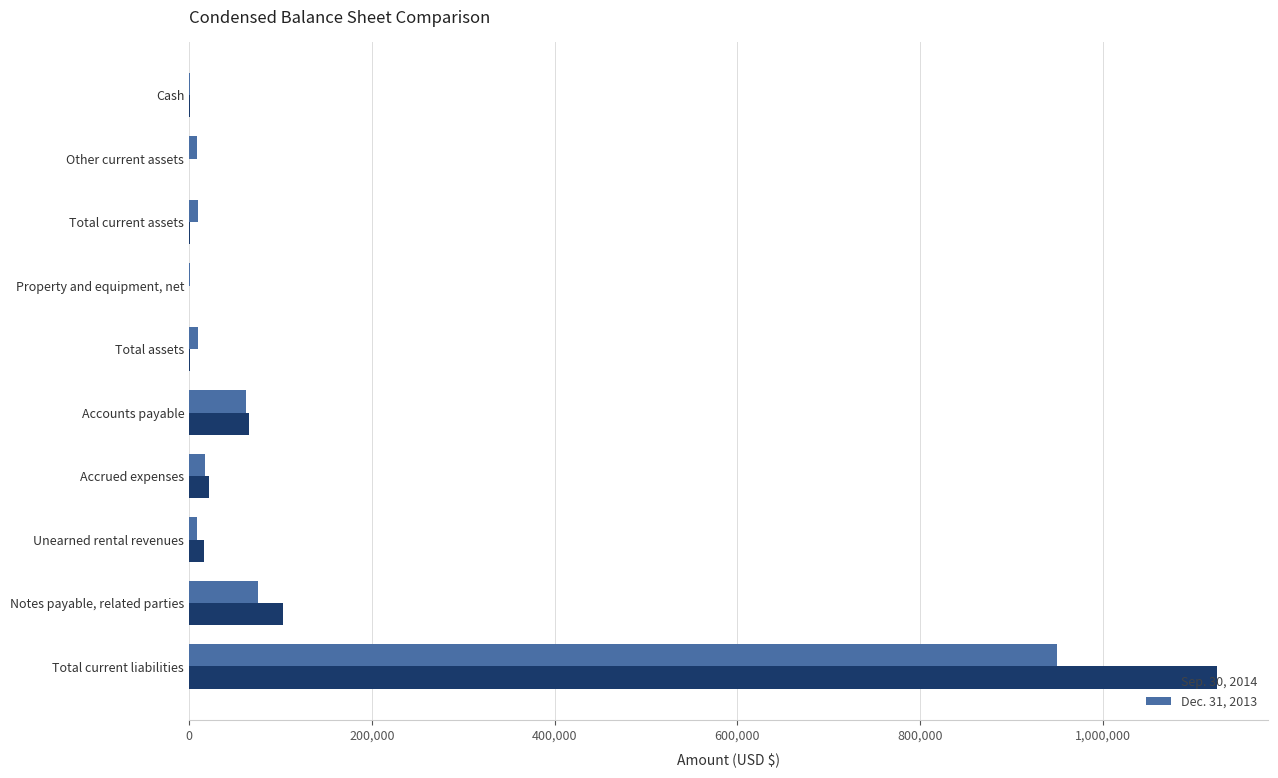

At which label is Sep. 30, 2014 closest to 562410?

Notes payable, related parties